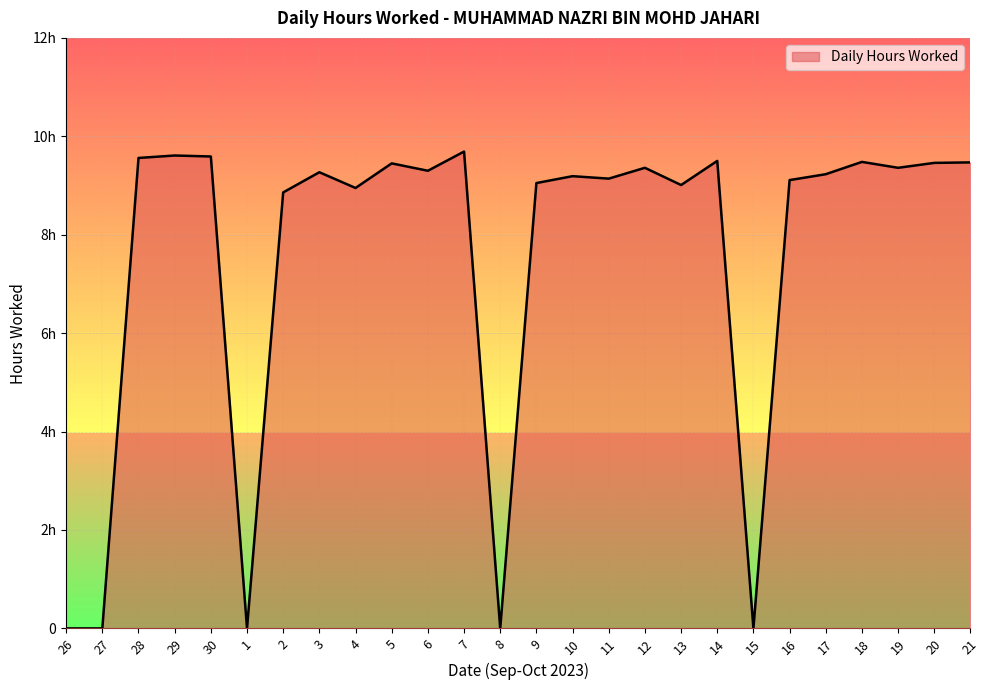

Which label corresponds to the smallest value in the chart?

26